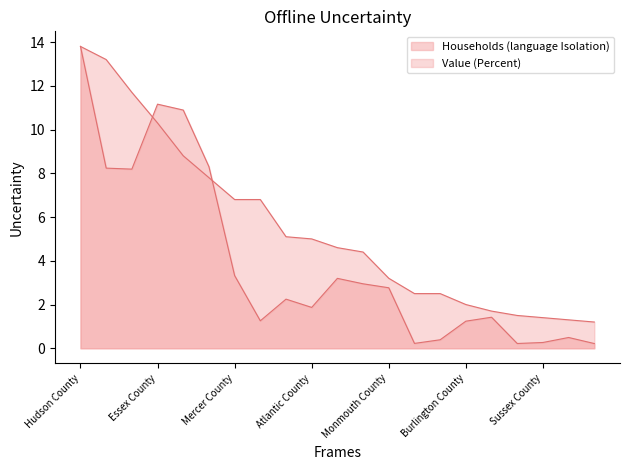

What position from the right is Middlesex County?

16